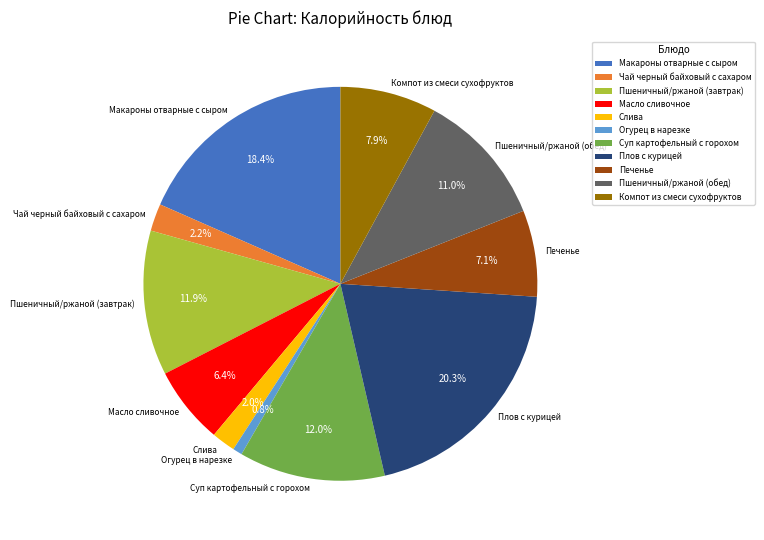

What is the largest slice in the pie chart?

Плов с курицей